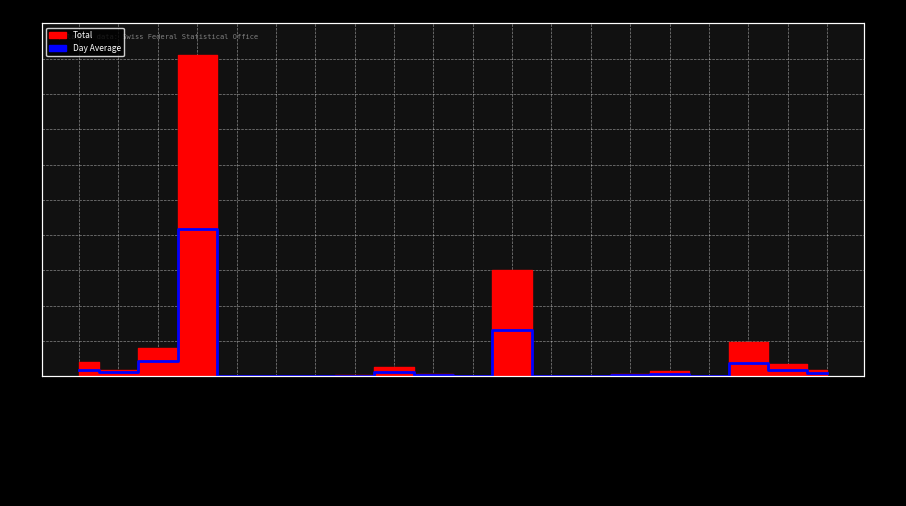

What is the change in value from Ozeanien to Irland?

+3